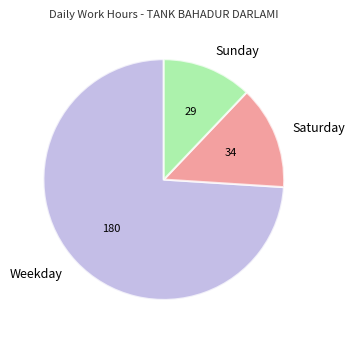

Rank the categories by value from lowest to highest.

Sunday, Saturday, Weekday